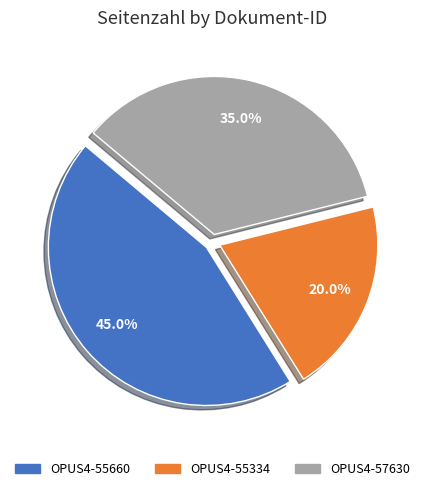

Rank the categories by value from highest to lowest.

OPUS4-55660, OPUS4-57630, OPUS4-55334